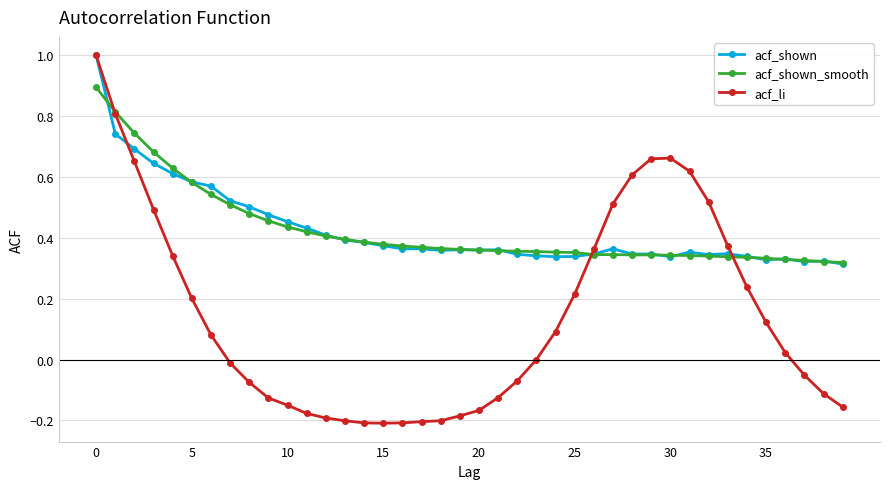

How many distinct data groups are displayed?

3